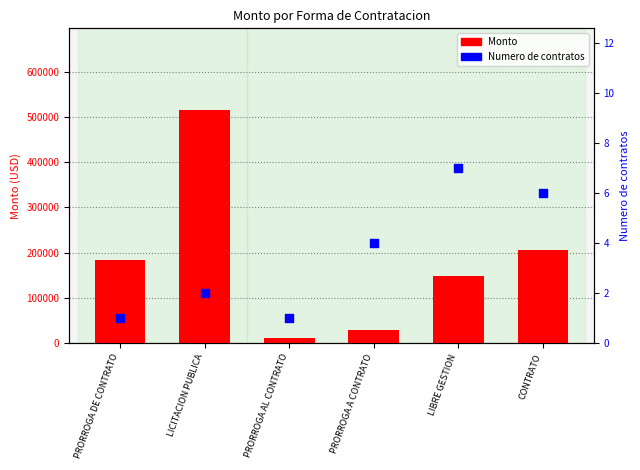

At how many categories does at least one series exceed 57227?

4